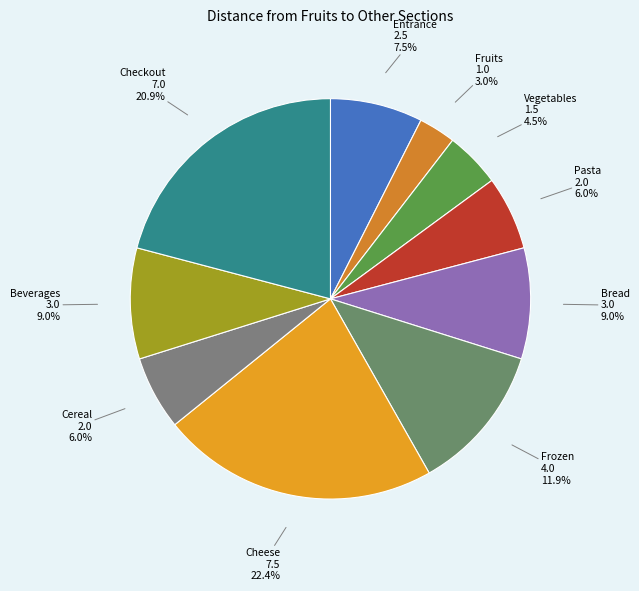

How many segments does this pie chart have?

10